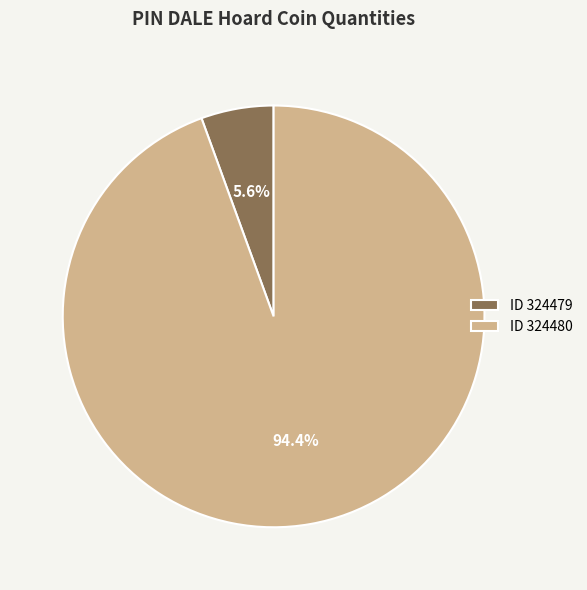

Between ID 324479 and ID 324480, which is larger?

ID 324480